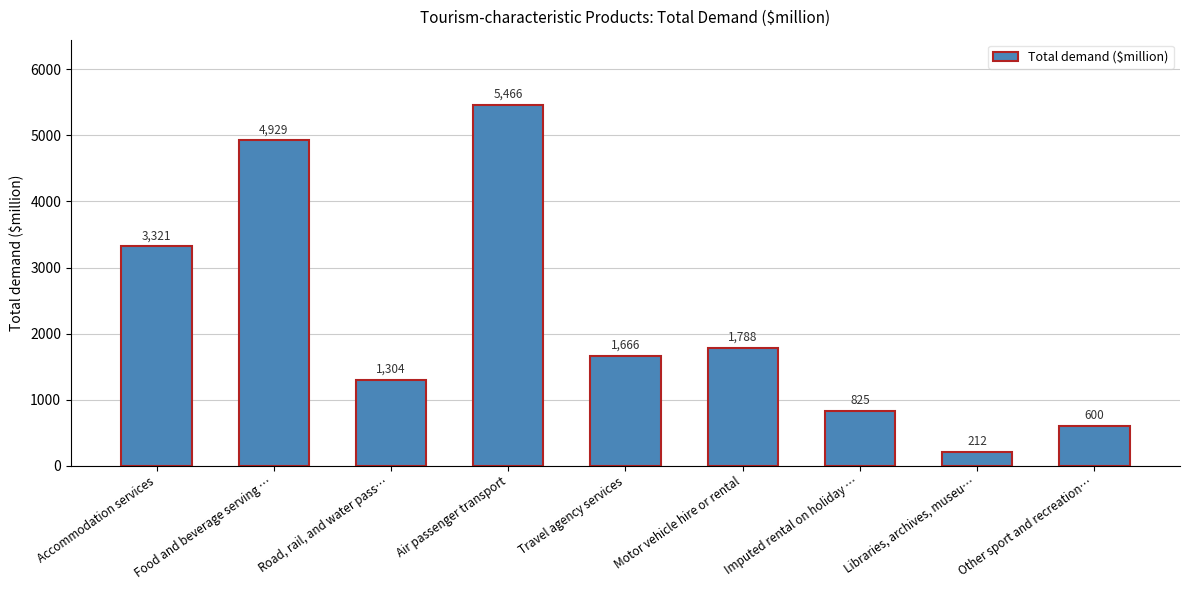

List the labels in order of value, largest first.

Air passenger transport, Food and beverage serving …, Accommodation services, Motor vehicle hire or rental, Travel agency services, Road, rail, and water pass…, Imputed rental on holiday …, Other sport and recreation…, Libraries, archives, museu…